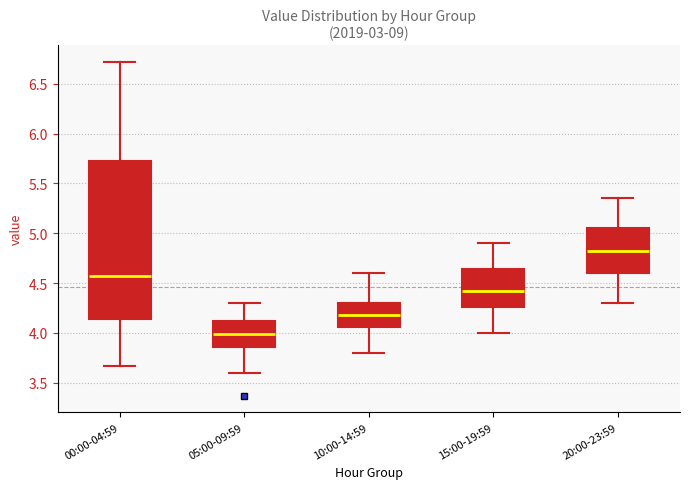

Where does the upper whisker of the box for 20:00-23:59 end on the y-axis? The values are not printed on the chart, so give them approximately, as read against the axis.

5.35